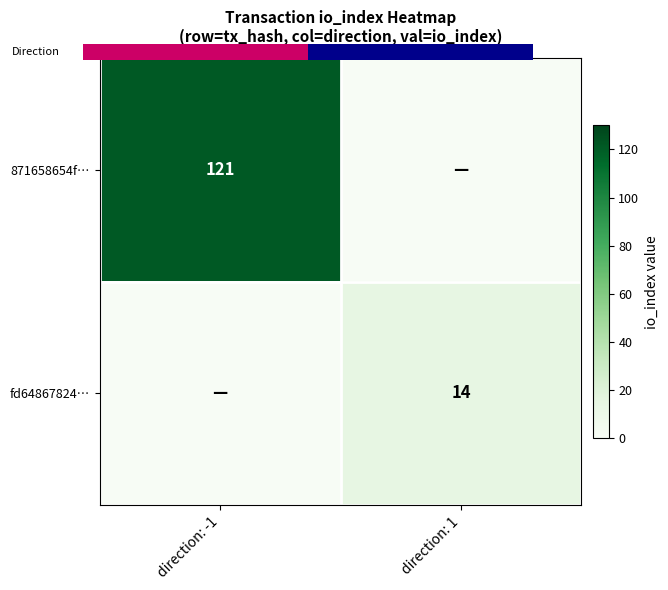

Which series has the widest spread of values?

871658654f…